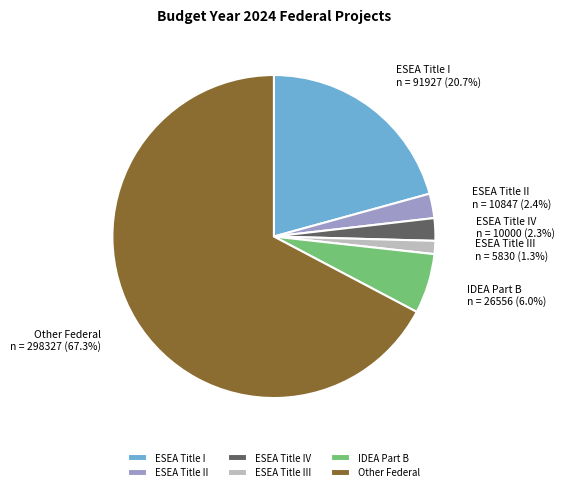

Which slice is the largest?

Other Federal